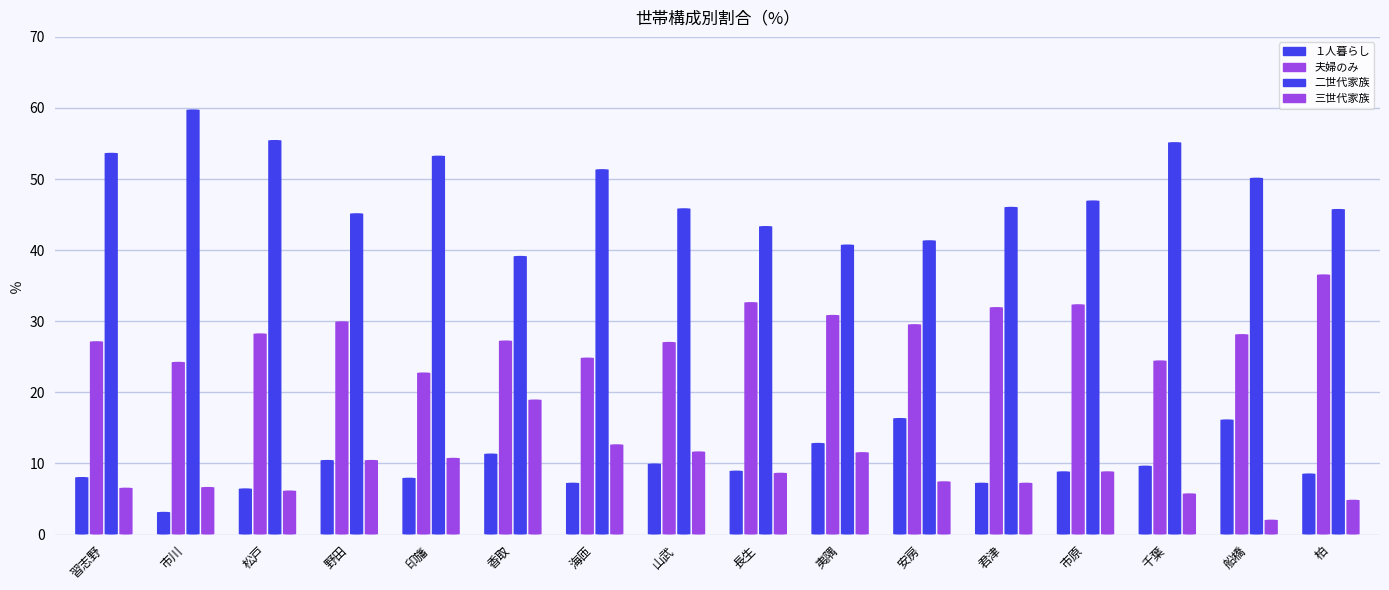

List the series in order of their peak value, lowest first.

１人暮らし, 三世代家族, 夫婦のみ, 二世代家族